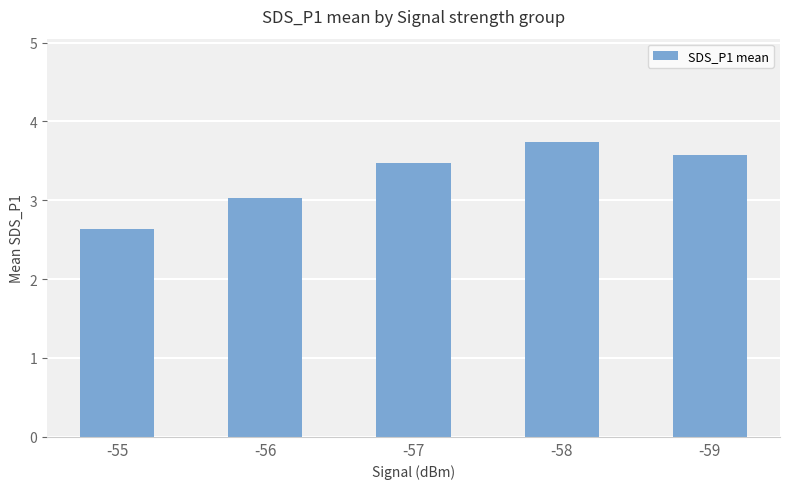

Rank the categories by value from lowest to highest.

-55, -56, -57, -59, -58